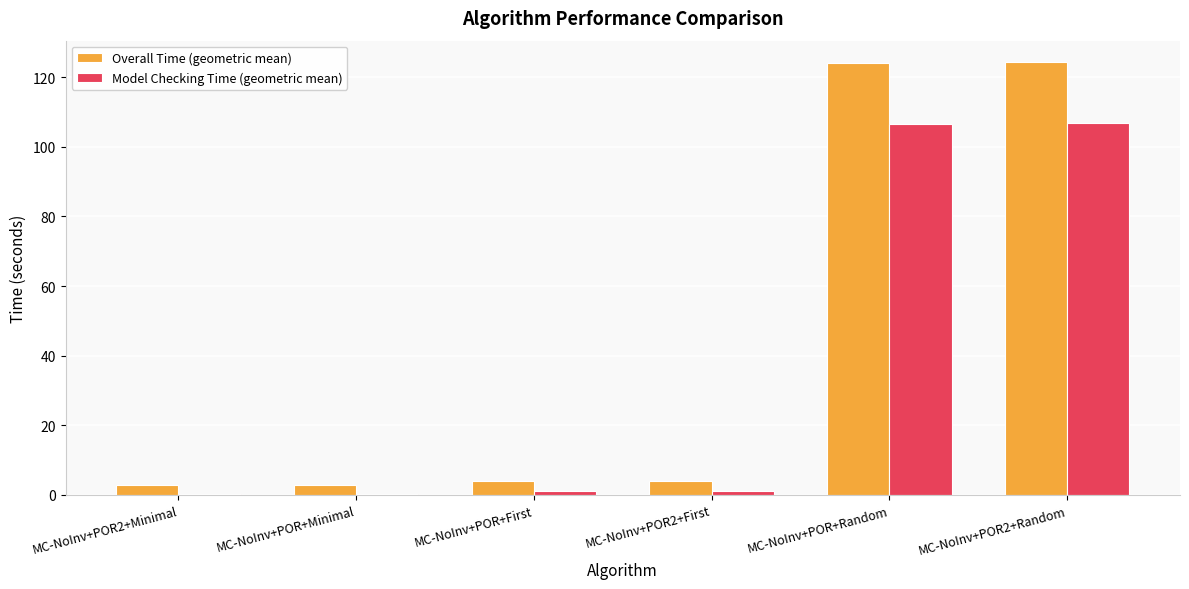

Which series has the largest total across all categories?

Overall Time (geometric mean)